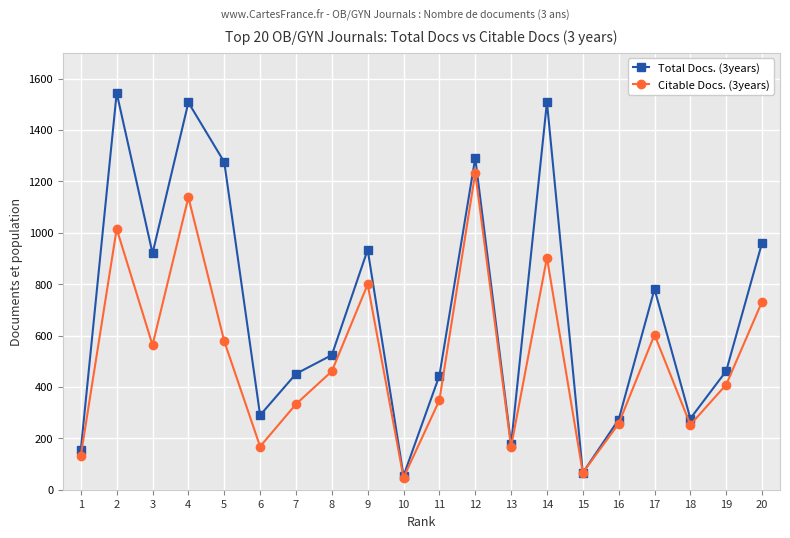

What is the difference between the maximum and minimum values in the Citable Docs. (3years) series?

1186